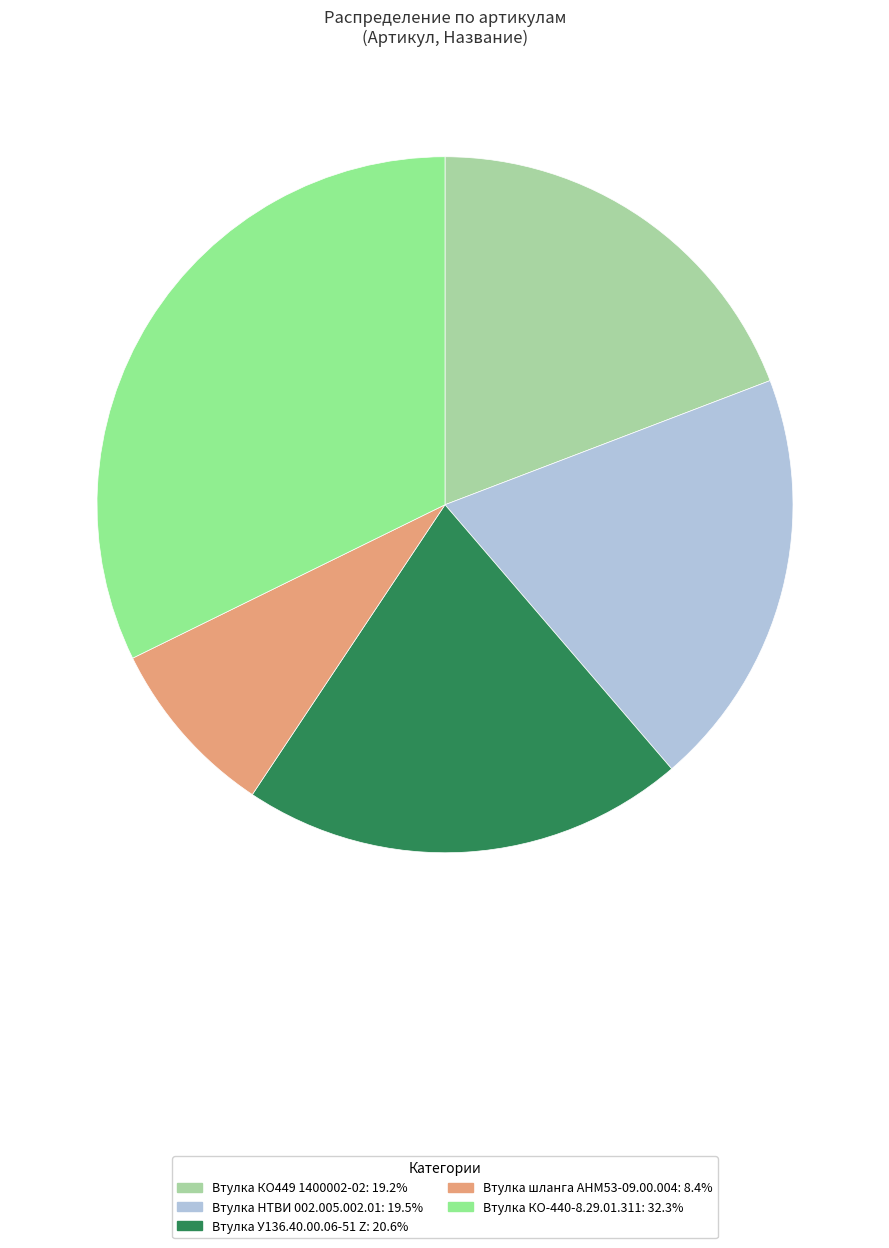

Does any single category account for the majority?

No